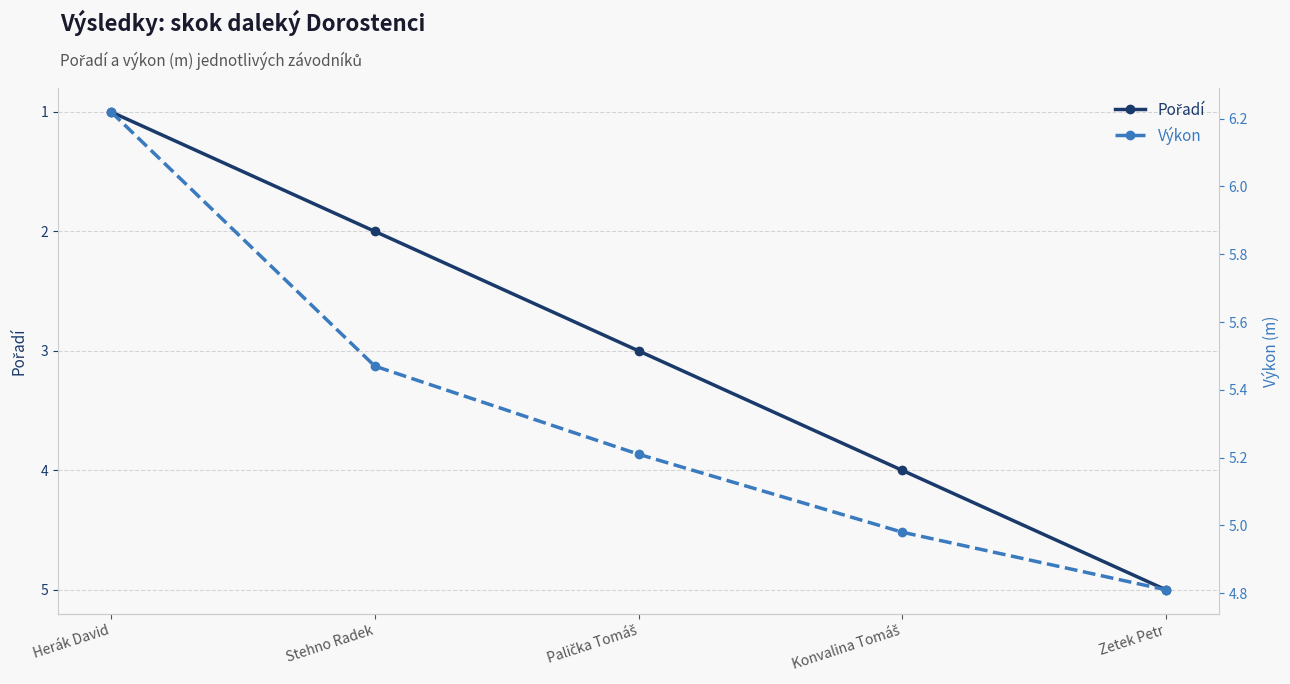

Is it true that Pořadí equals 2.8 at Konvalina Tomáš?

False